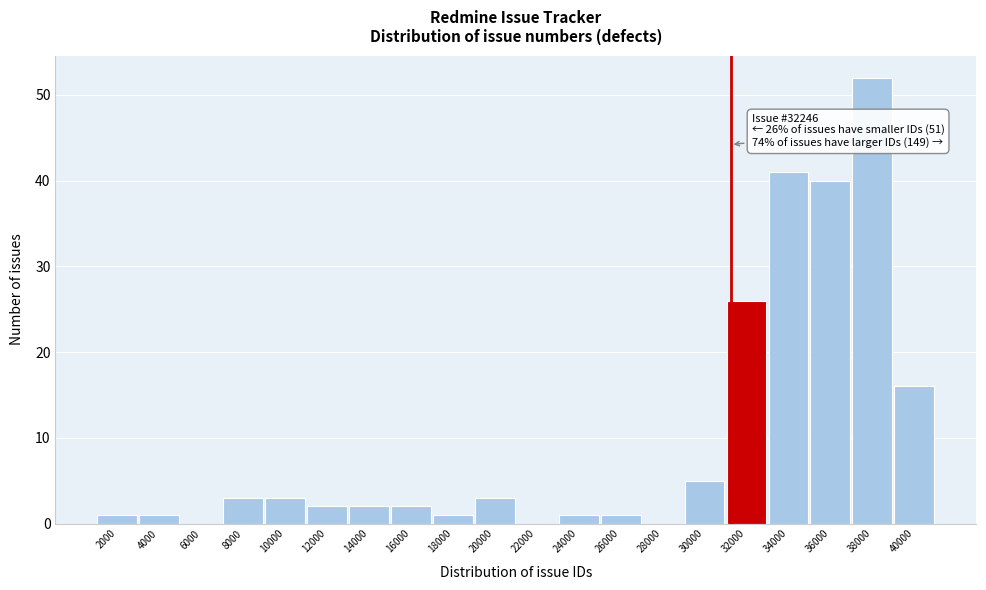

Reading left to right, transcribe all the data shown in this chart.

2000=1	4000=1	6000=0	8000=3	10000=3	12000=2	14000=2	16000=2	18000=1	20000=3	22000=0	24000=1	26000=1	28000=0	30000=5	32000=26	34000=41	36000=40	38000=52	40000=16